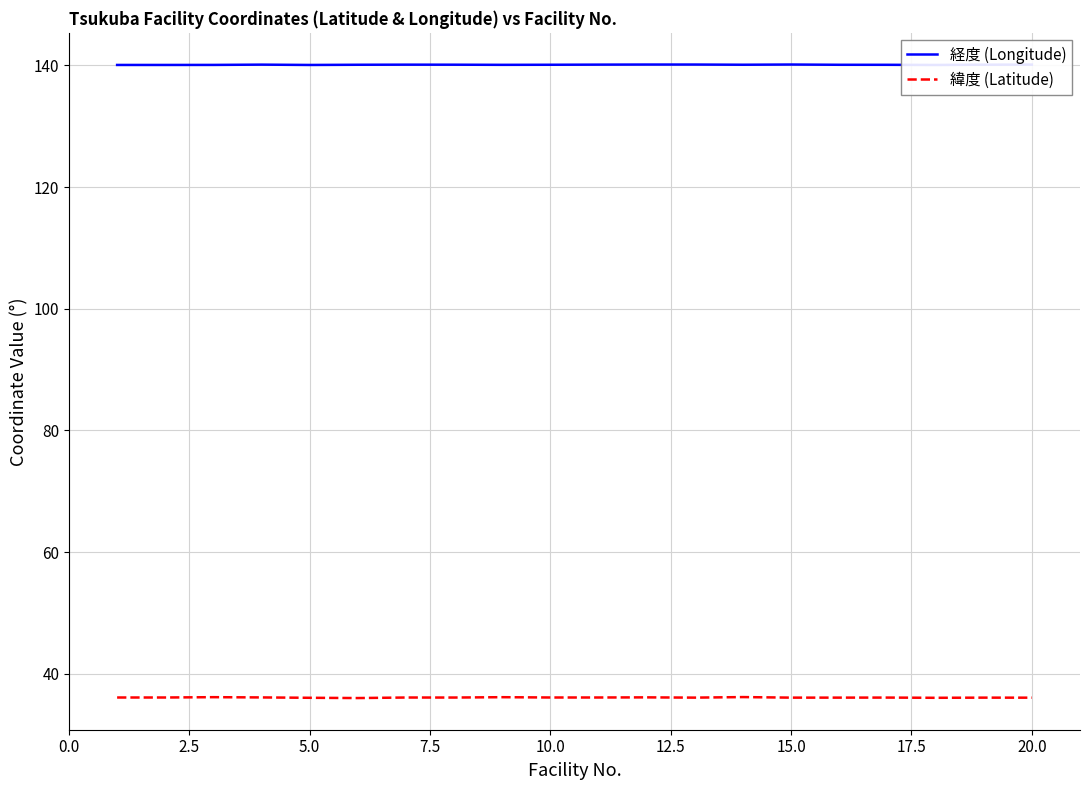

What is the highest value of the 緯度 (Latitude) series?

36.2